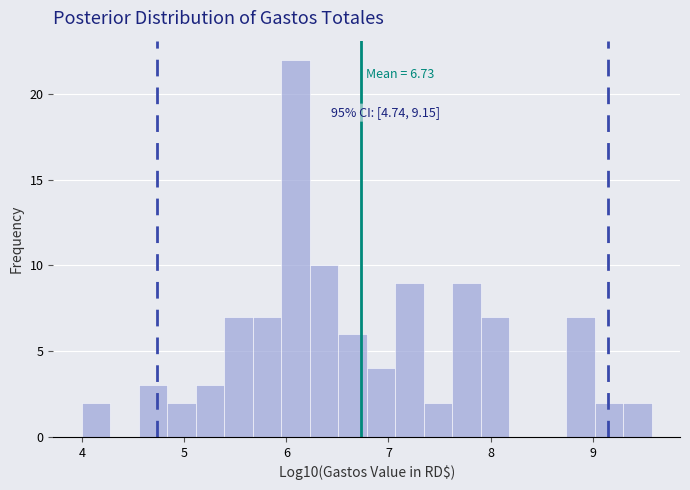

Around what value on the x-axis is the tallest bar? Give the approximate position of its centre, as read against the axis.

6.1